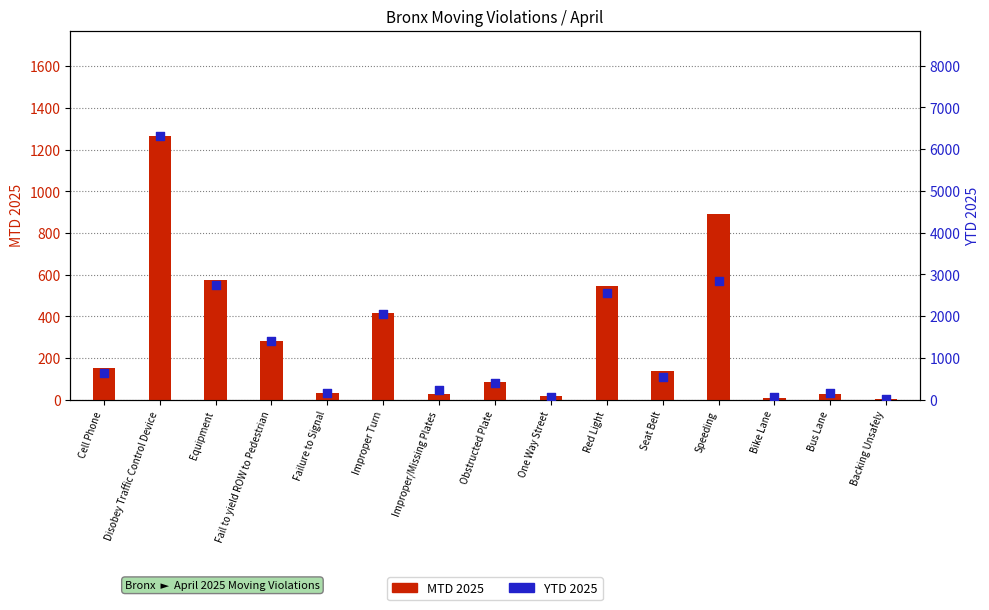

Which series has the largest Y range (max minus min)?

YTD 2025